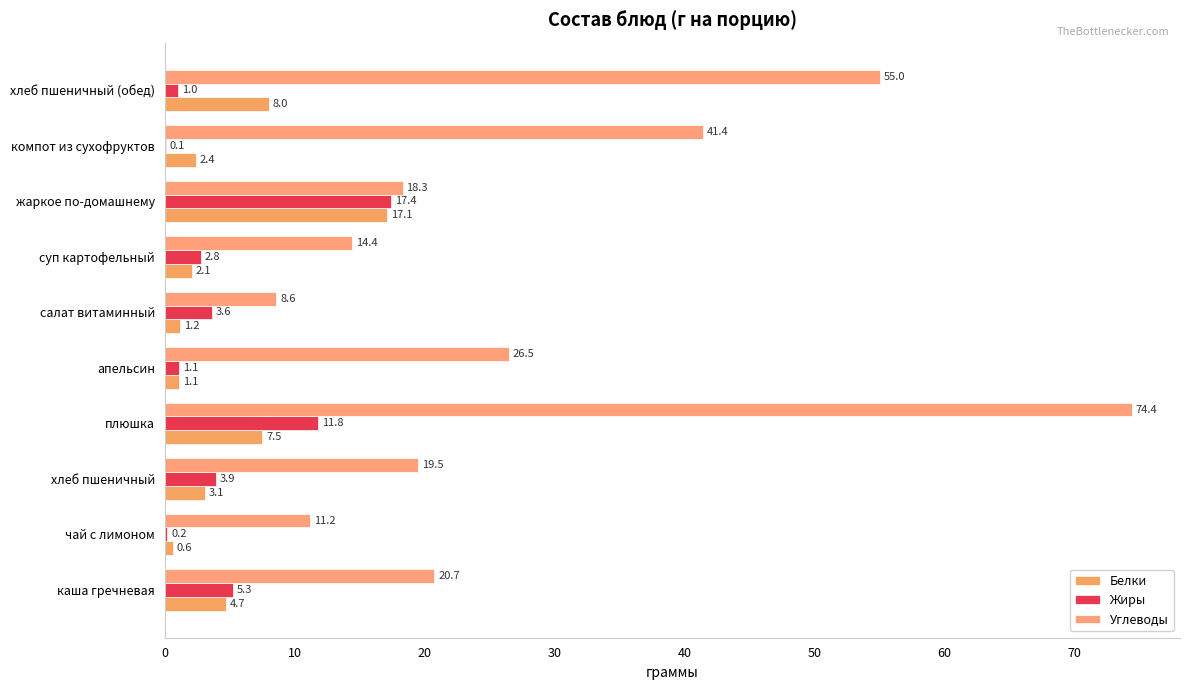

How many data points in Углеводы are above 20?

5